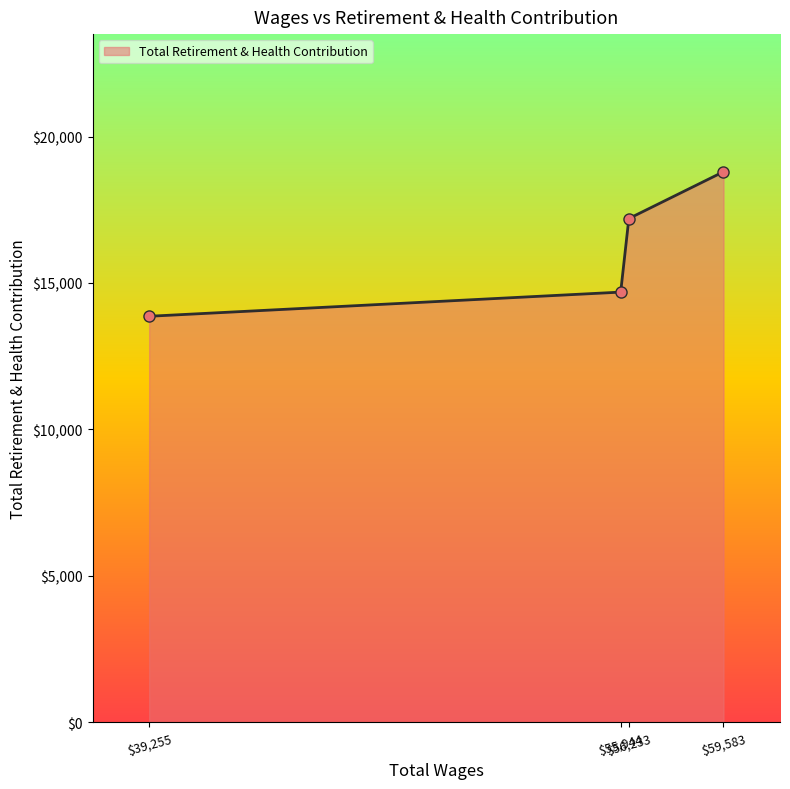

How many lines are shown in the chart?

1